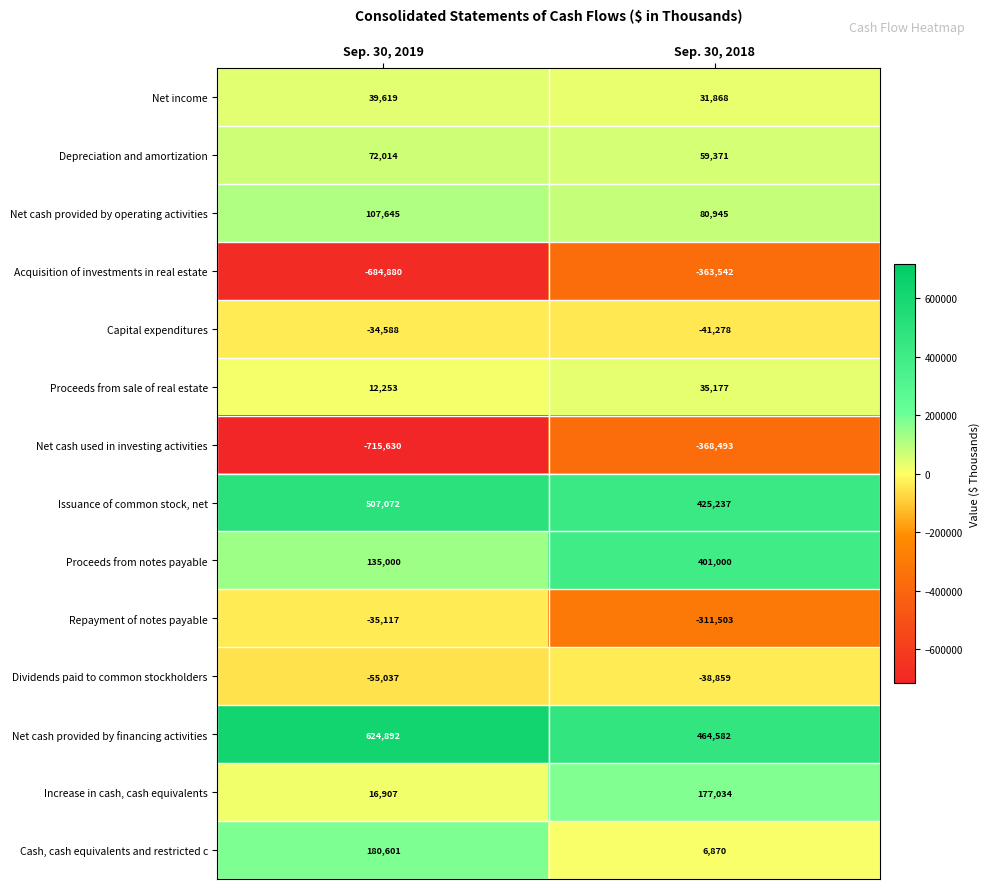

The value of Proceeds from notes payable at Sep. 30, 2018 is 572993. True or false?

False